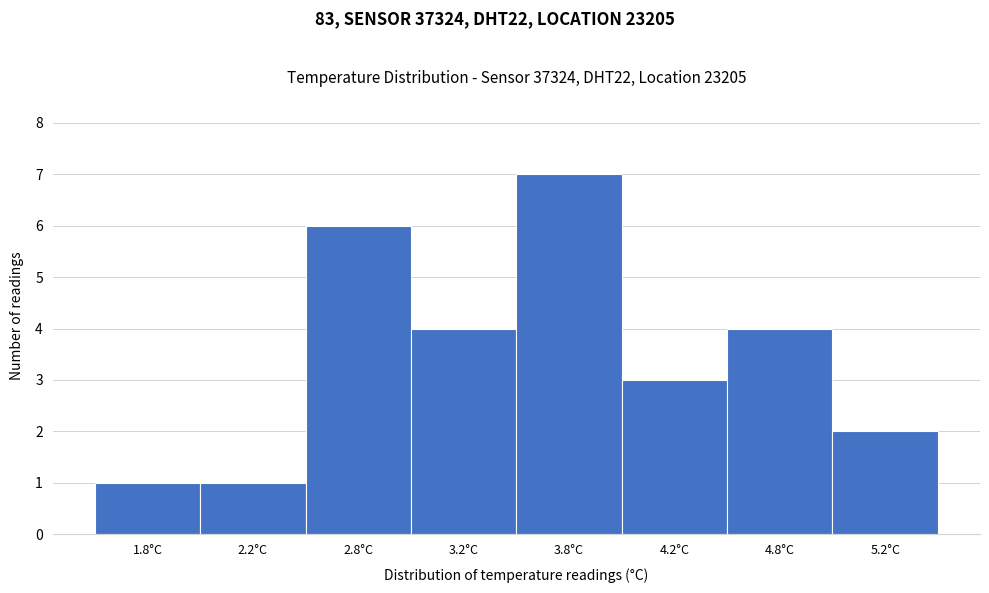

Reading left to right, list all the values displayed in this chart.

1	1	6	4	7	3	4	2